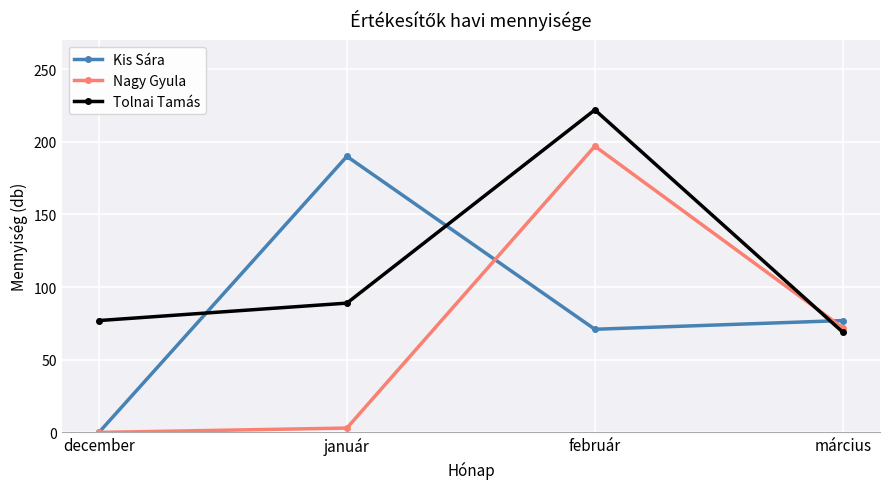

At how many categories does at least one series exceed 209?

1